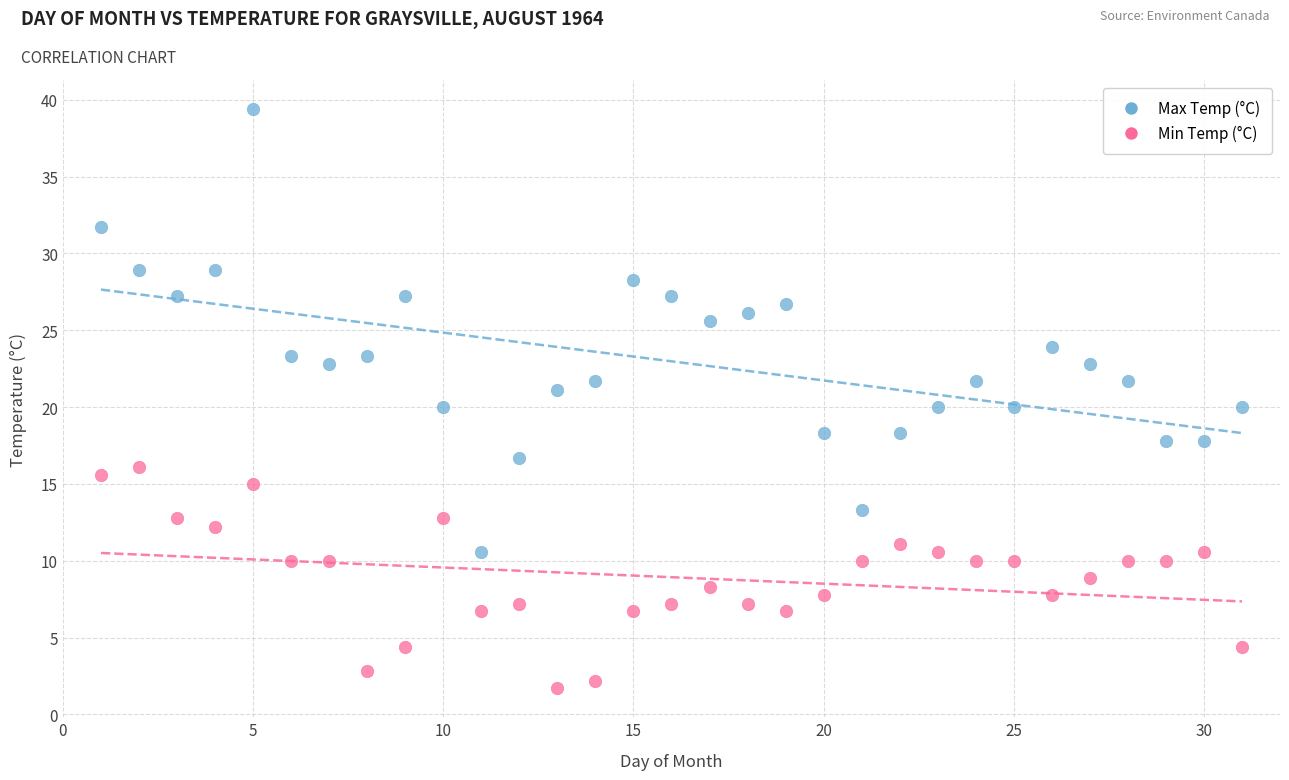

Which series reaches the minimum Y coordinate?

Min Temp (°C)